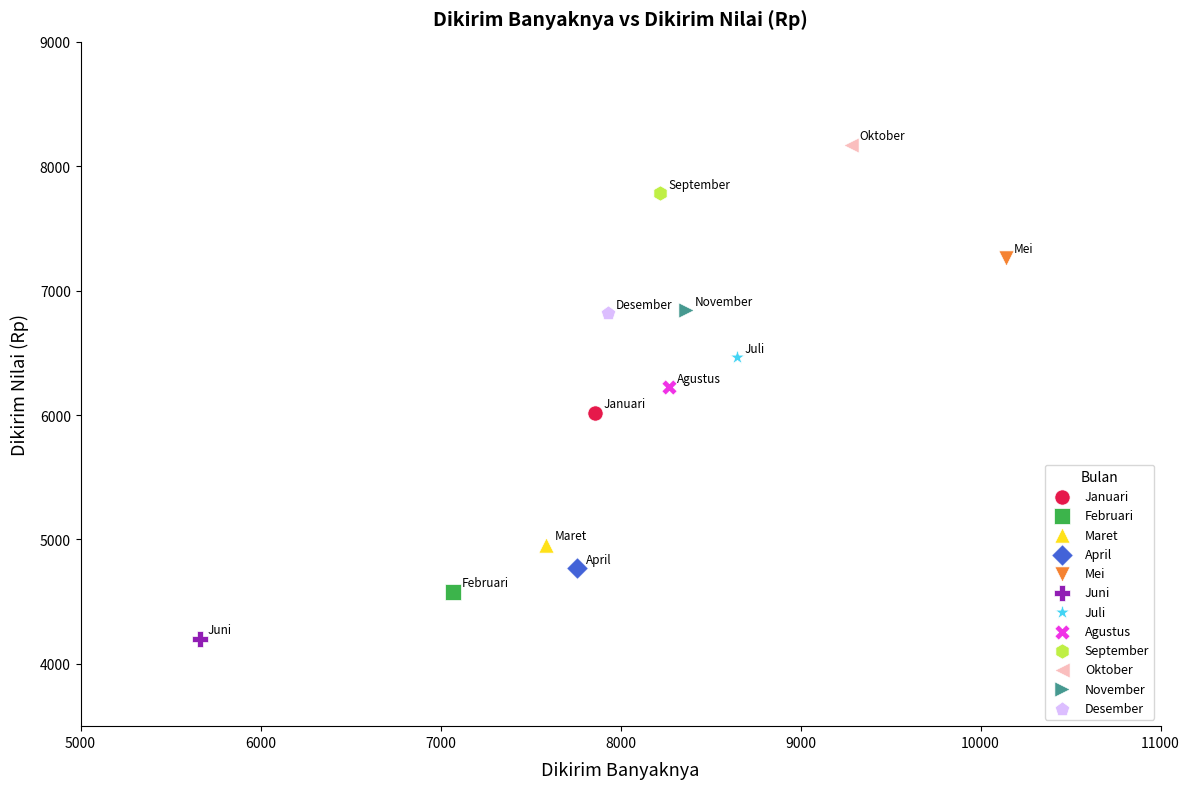

What are all the series names shown in the legend?

Januari, Februari, Maret, April, Mei, Juni, Juli, Agustus, September, Oktober, November, Desember